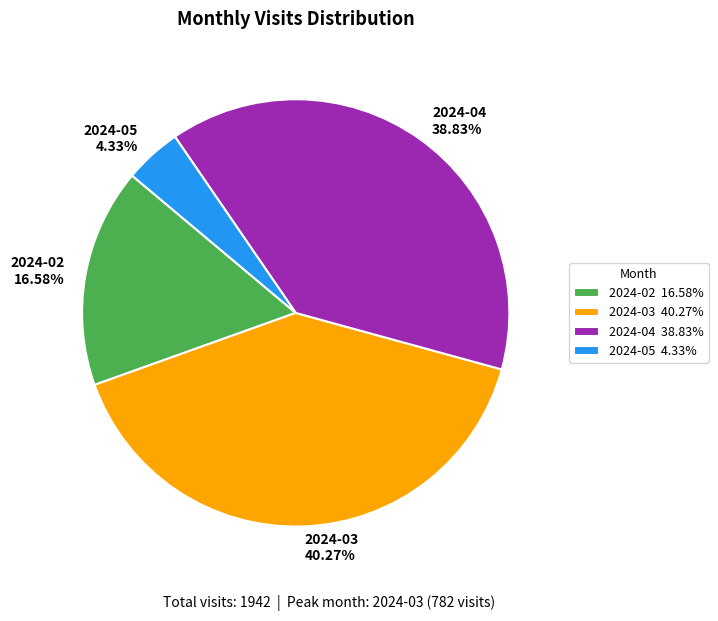

To the nearest percent, what is the combined percentage of 2024-02 and 2024-05?

21%